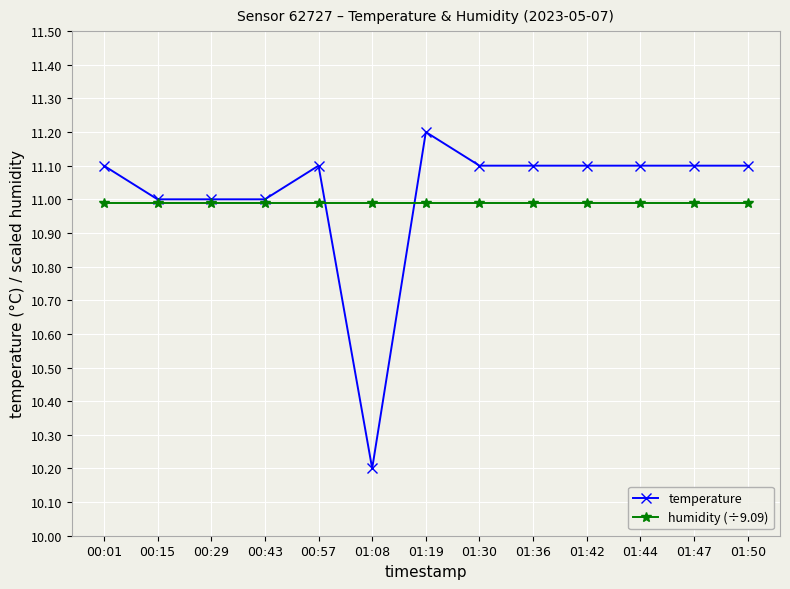

The value of temperature at 00:01 is 11.1. True or false?

True